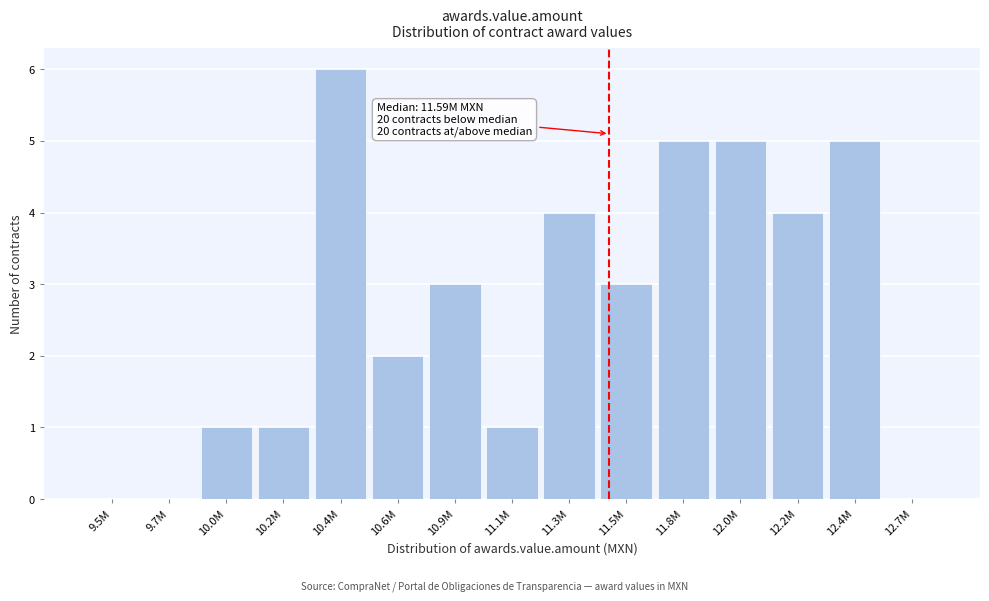

Reading left to right, transcribe all the data shown in this chart.

9.5M=0	9.7M=0	10.0M=1	10.2M=1	10.4M=6	10.6M=2	10.9M=3	11.1M=1	11.3M=4	11.5M=3	11.8M=5	12.0M=5	12.2M=4	12.4M=5	12.7M=0